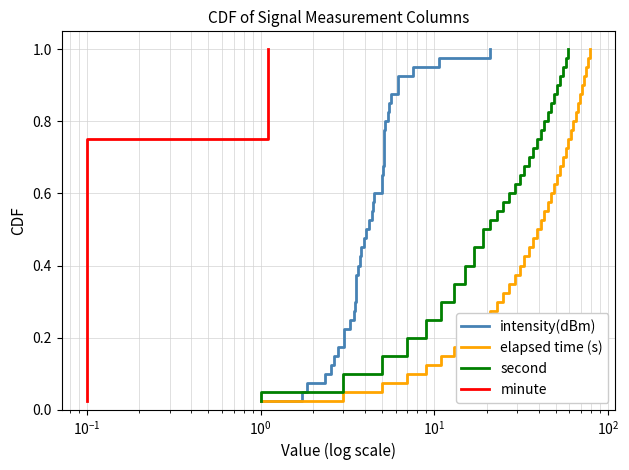

True or false: minute has more than 1 interior local peaks.

False